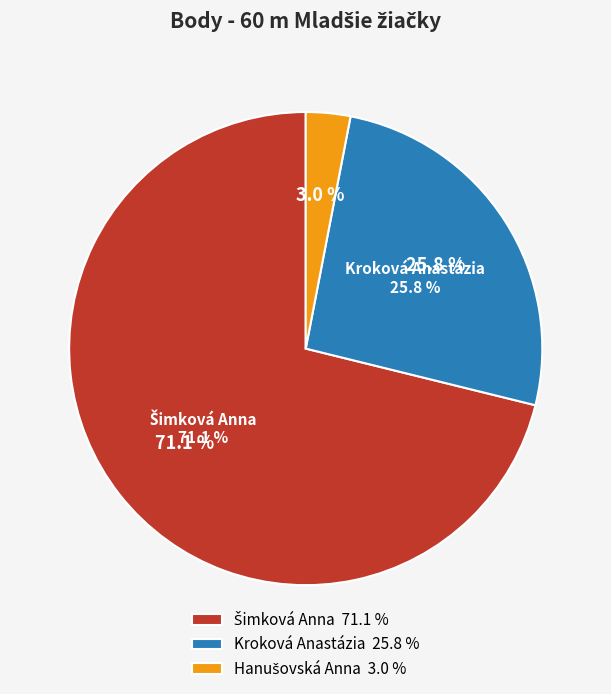

Is there a majority slice in this chart?

Yes